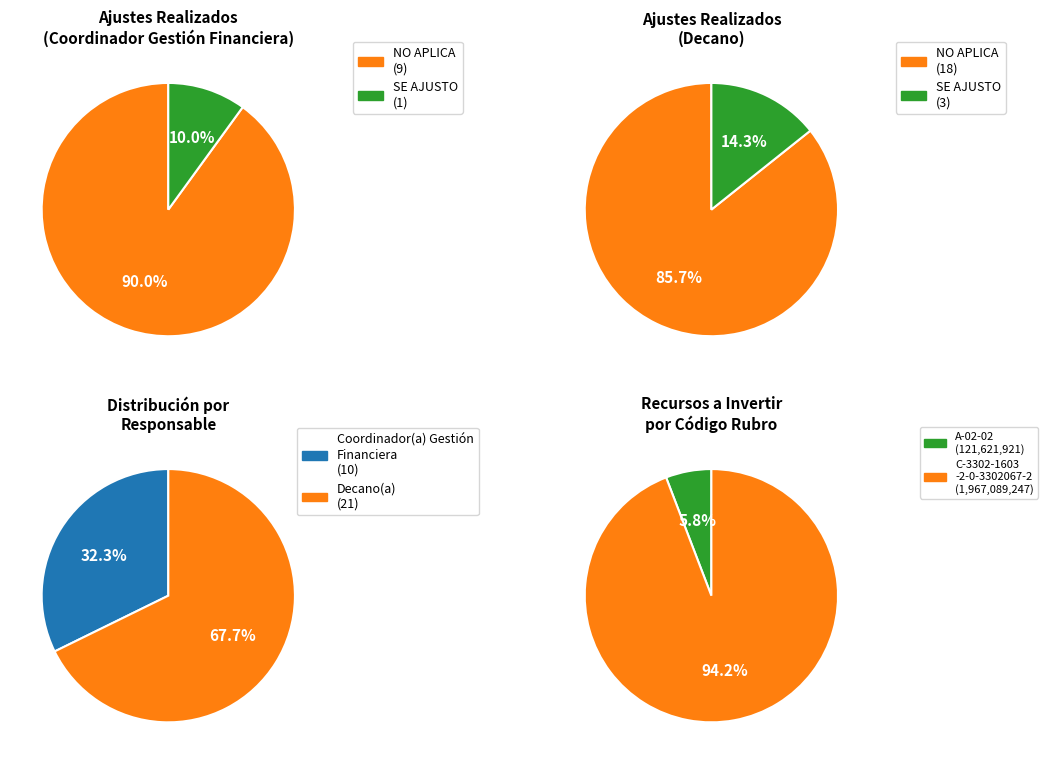

Rank the series at 2 from lowest to highest value.

SE AJUSTO, NO APLICA